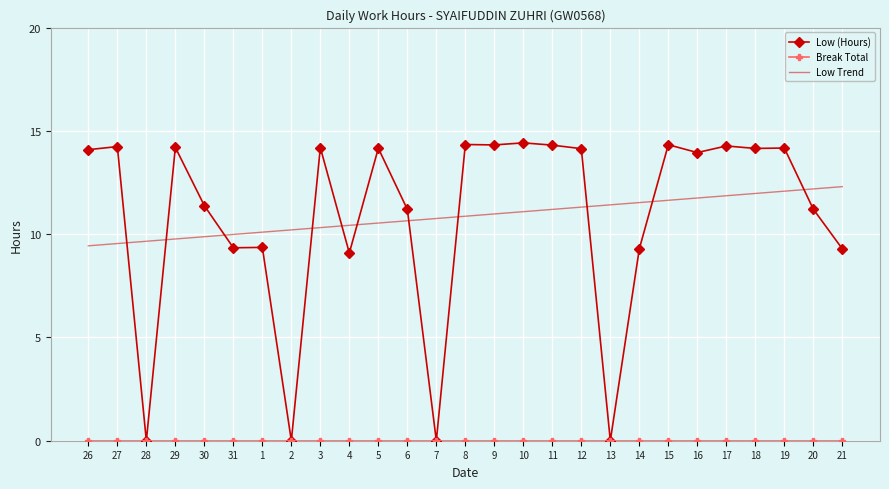

Between which two adjacent categories do Low Trend and Low (Hours) first intersect?

27 and 28